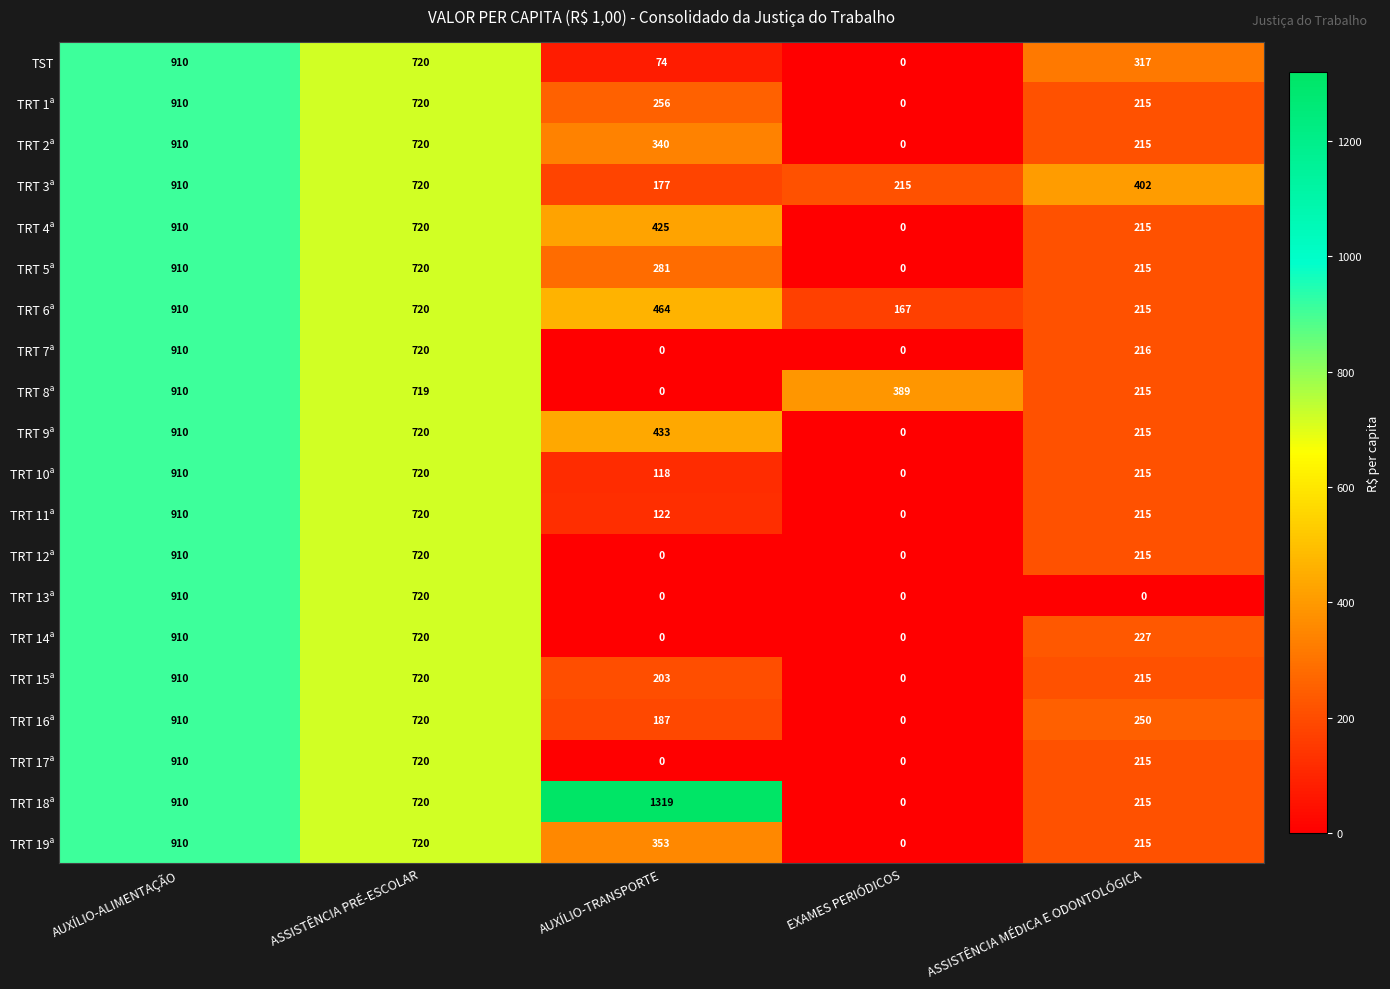

What is the difference between the maximum and minimum values in the TRT 5ª series?

910